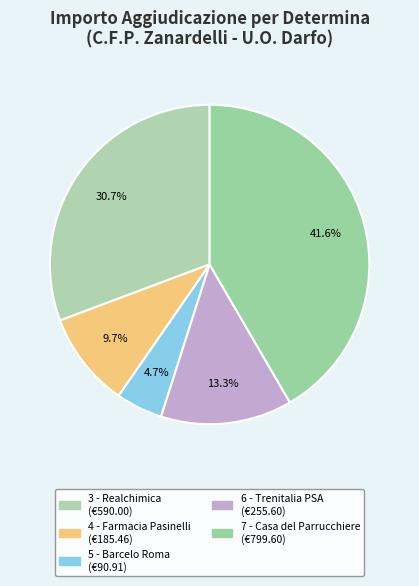

Approximately how many times larger is the value at 7 - Casa del Parrucchiere compared to 5 - Barcelo Roma?

8.8